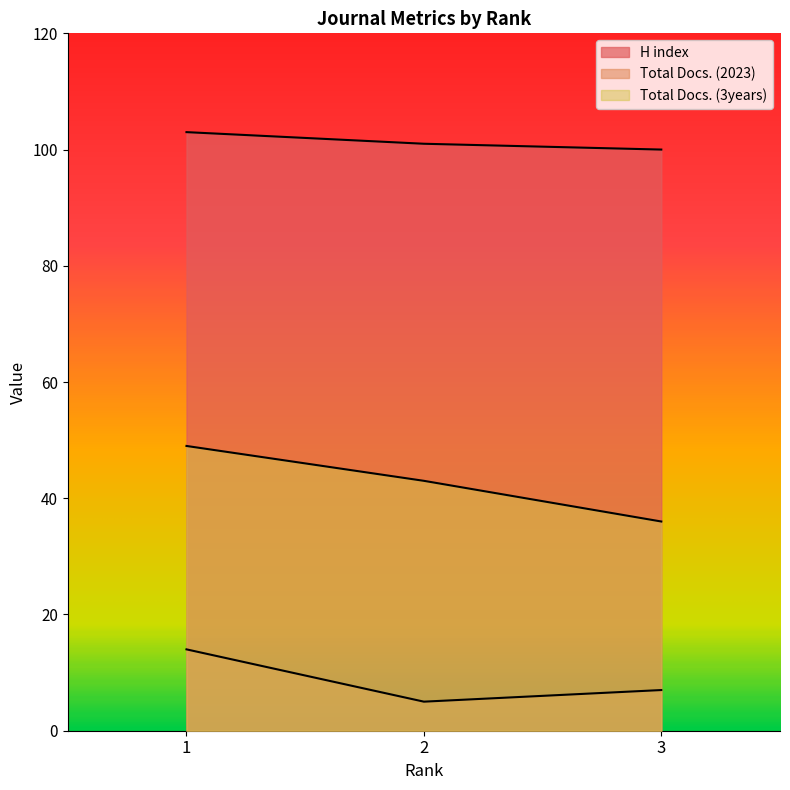

What is the difference between the maximum and second lowest values in the H index series?

2